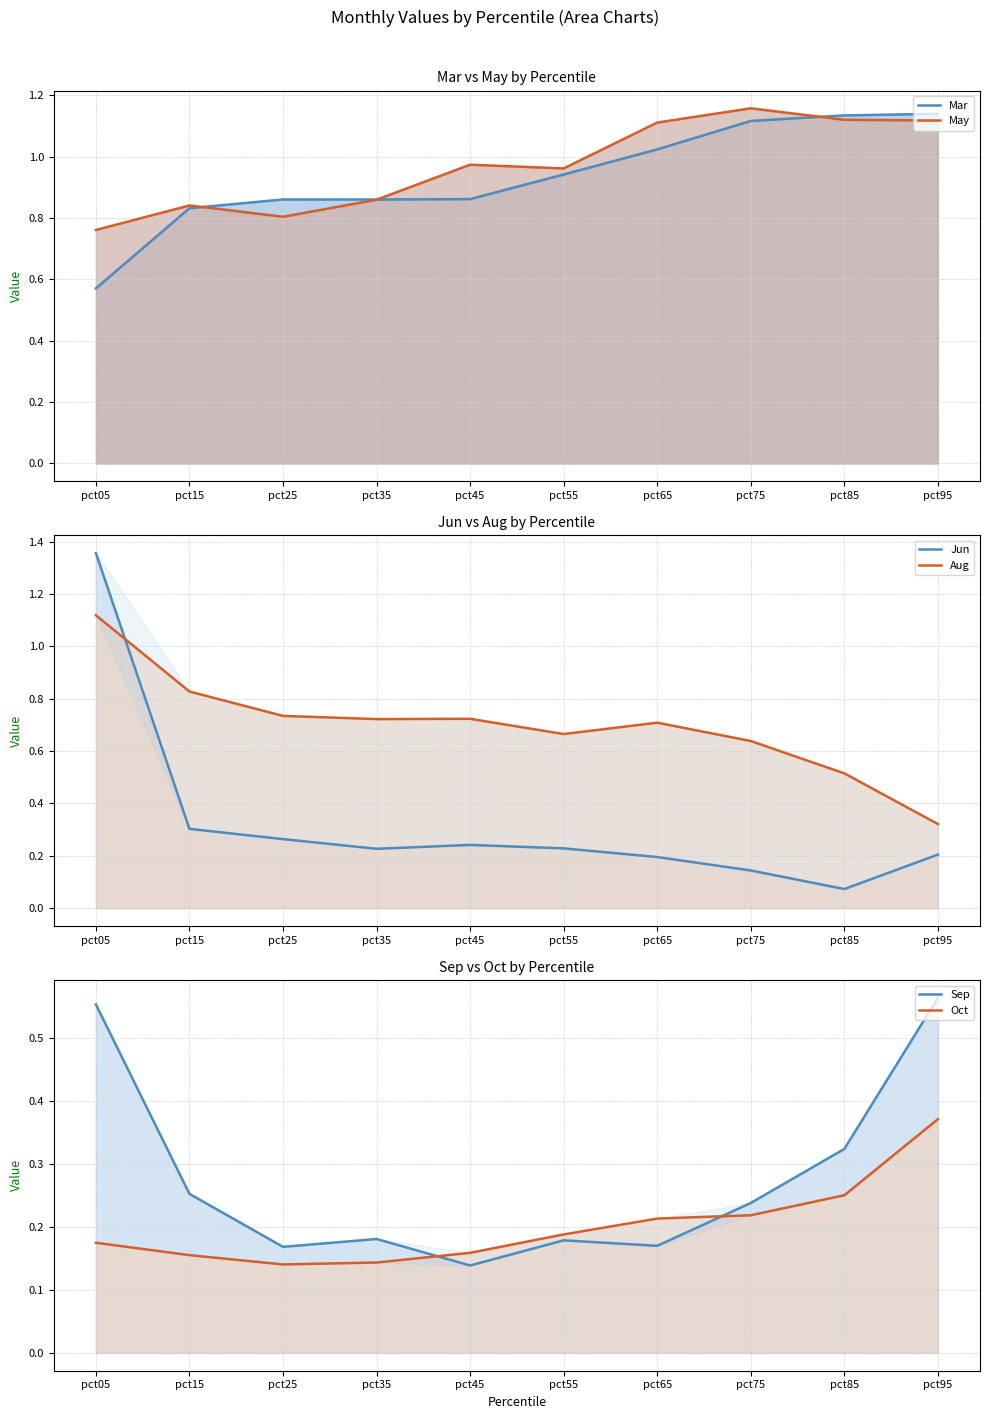

True or false: Sep has a value of 0.2 at pct75.

True